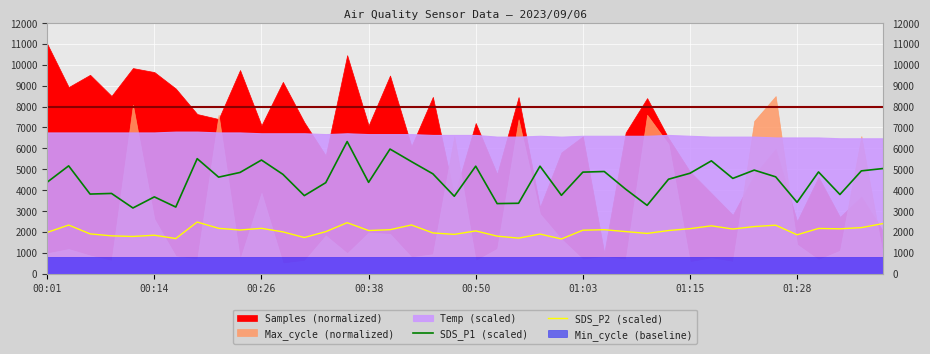

In SDS_P2 (scaled), how many points are lower than both neighbors (excluding endpoints)?

12